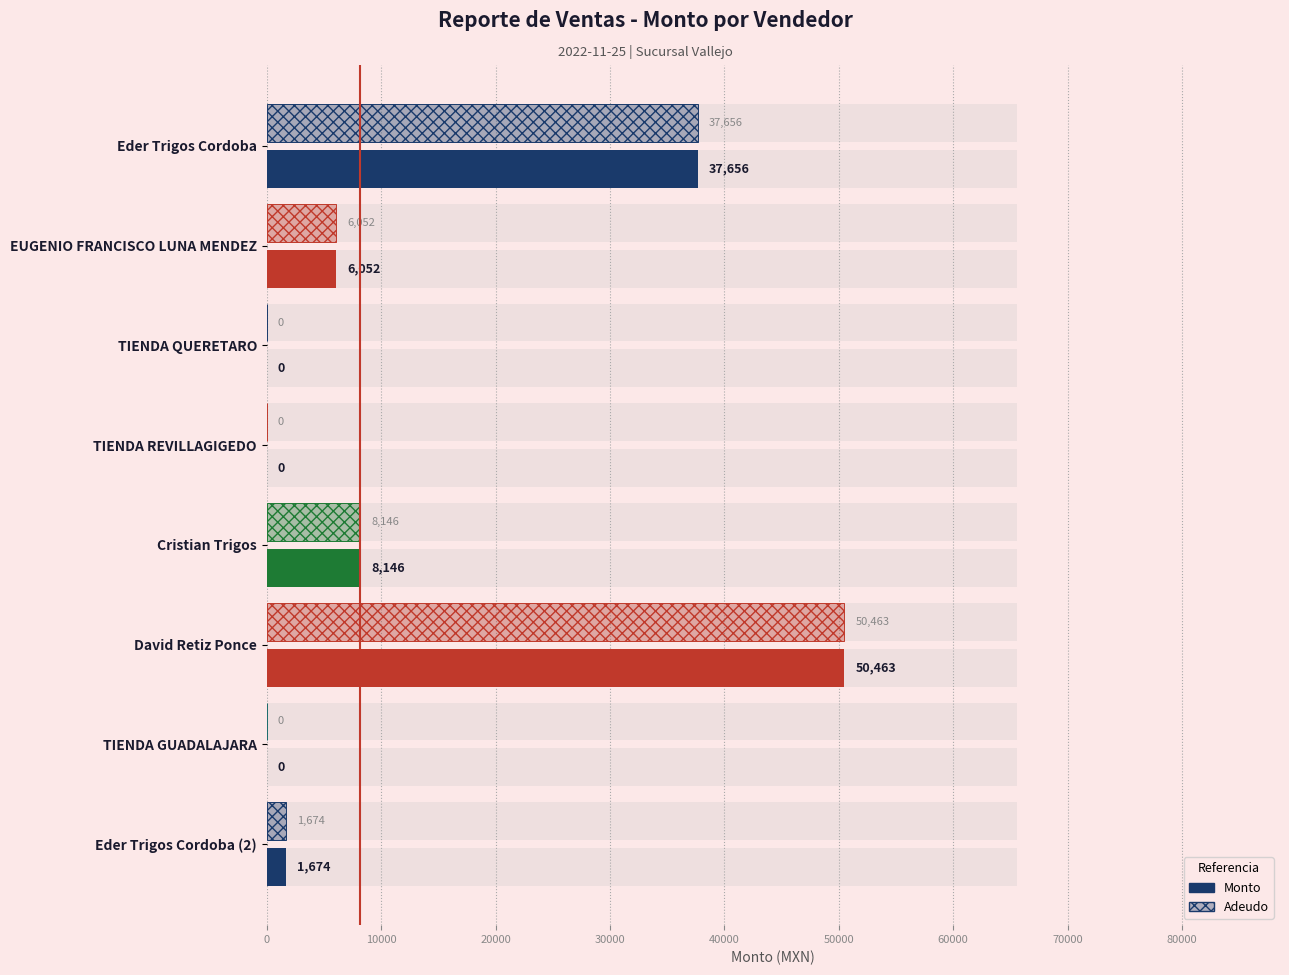

How many data points in Monto are less than 6051?

4